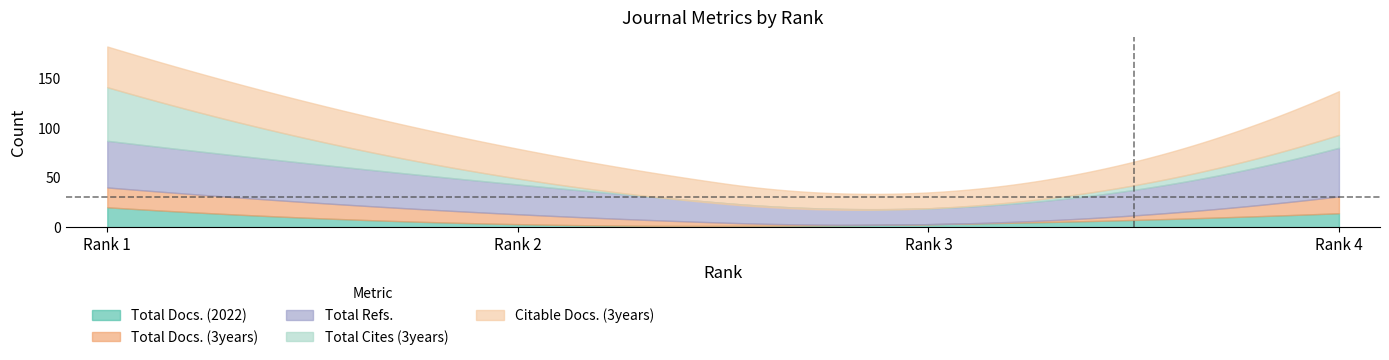

What is the difference between the maximum and minimum values in the Total Cites (3years) series?

54